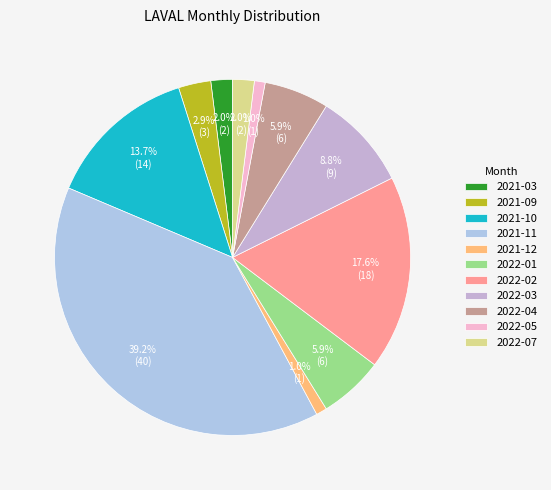

What portion of the pie excludes 2021-10?

86.3%